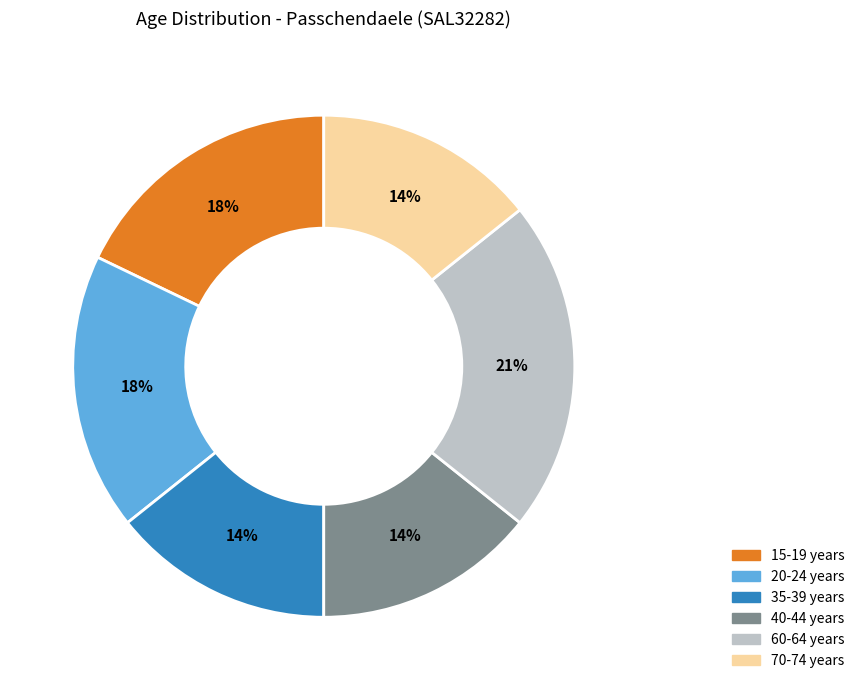

How many slices are in this pie chart?

6